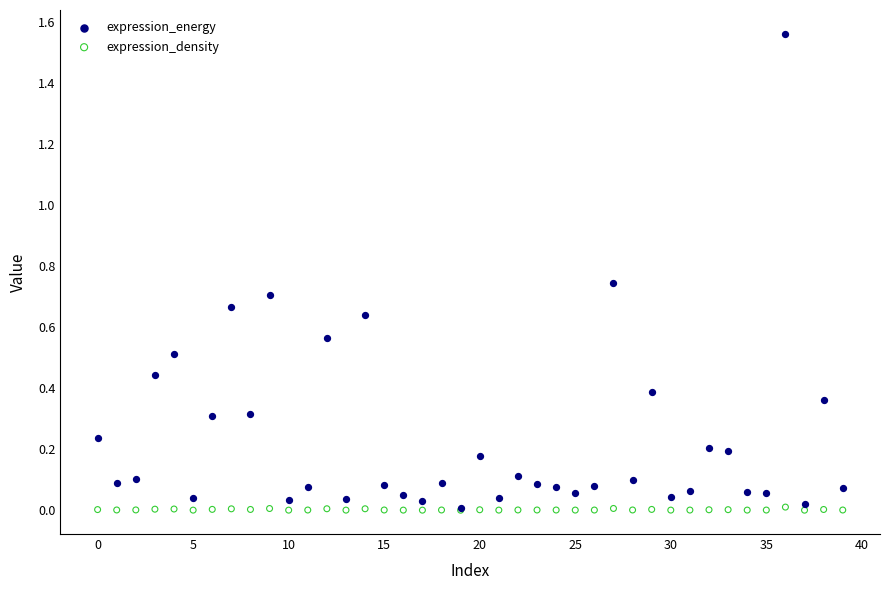

What are all the series names shown in the legend?

expression_energy, expression_density